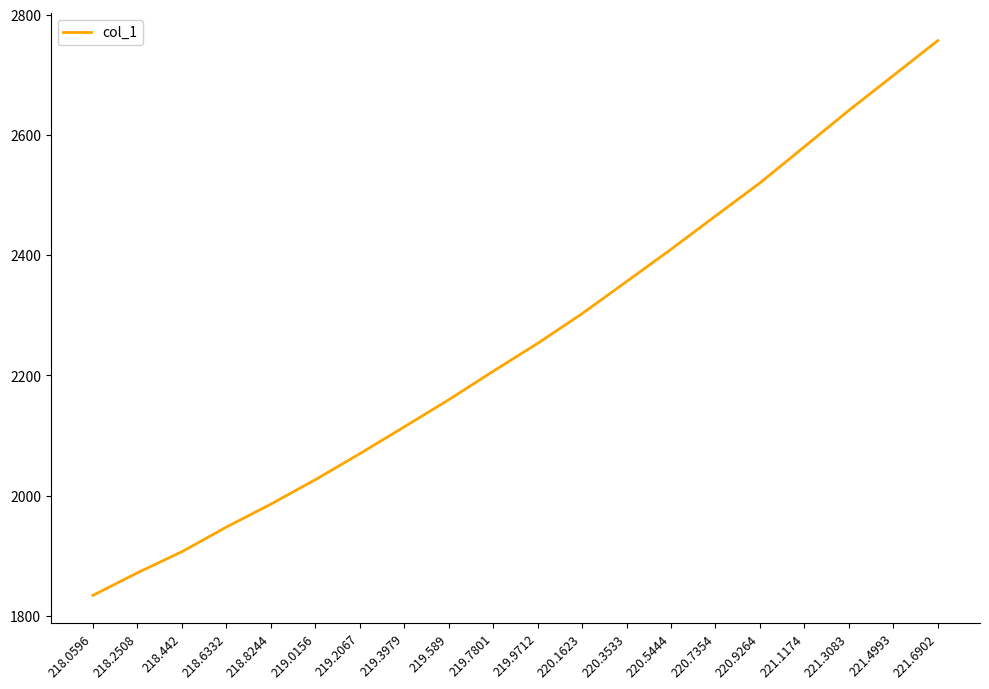

What is the difference between the second highest and second lowest values?

827.2